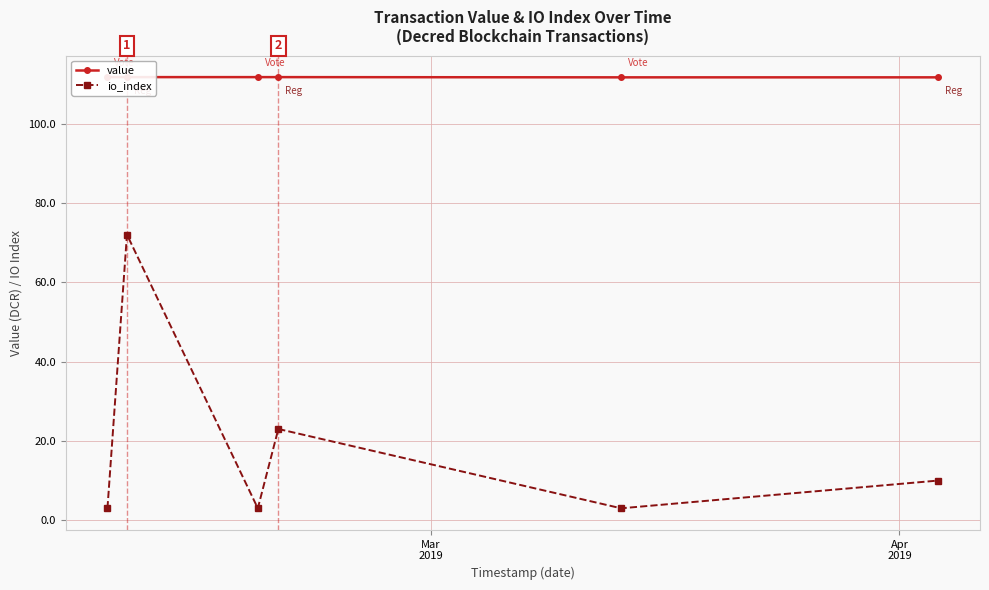

What is the highest value of the io_index series?

72